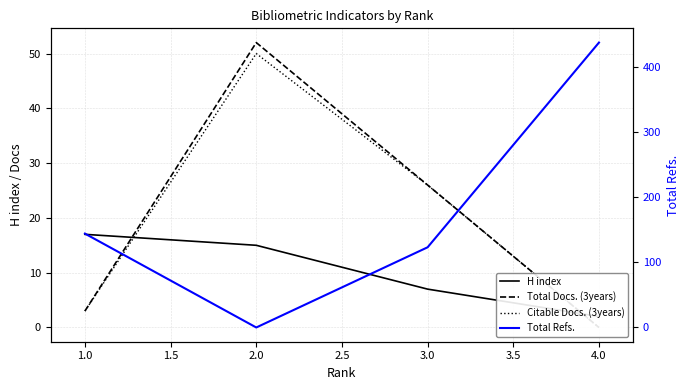

What is the sum of all Total Docs. (3years) values?

81